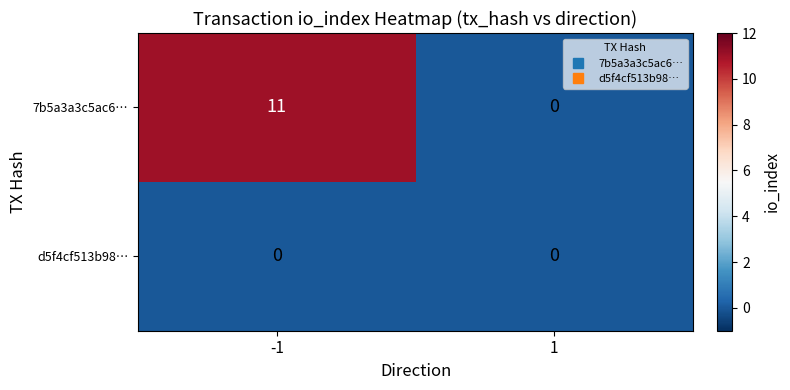

Which series has the largest total across all categories?

7b5a3a3c5ac6…